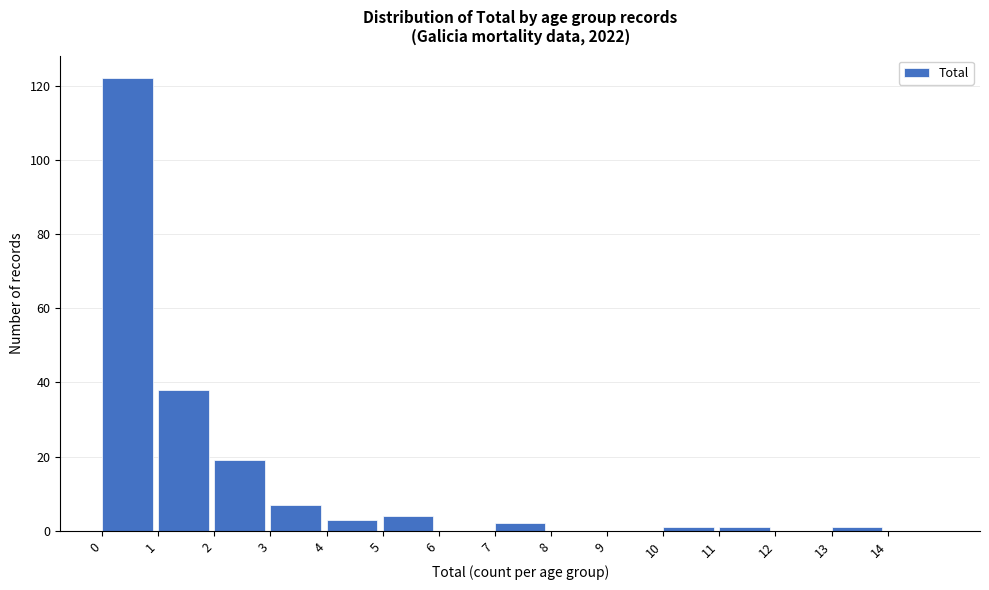

Reading left to right, list every bar in this chart as the range it spans on the x-axis followed by its height. The values are not printed on the chart, so give them approximately, as read against the axis.

0 to 1: 122
1 to 2: 38
2 to 3: 20
3 to 4: 8
4 to 5: 4
5 to 6: 4
6 to 7: 0
7 to 8: 2
8 to 9: 0
9 to 10: 0
10 to 11: under 2
11 to 12: under 2
12 to 13: 0
13 to 14: under 2
14 to 15: 0